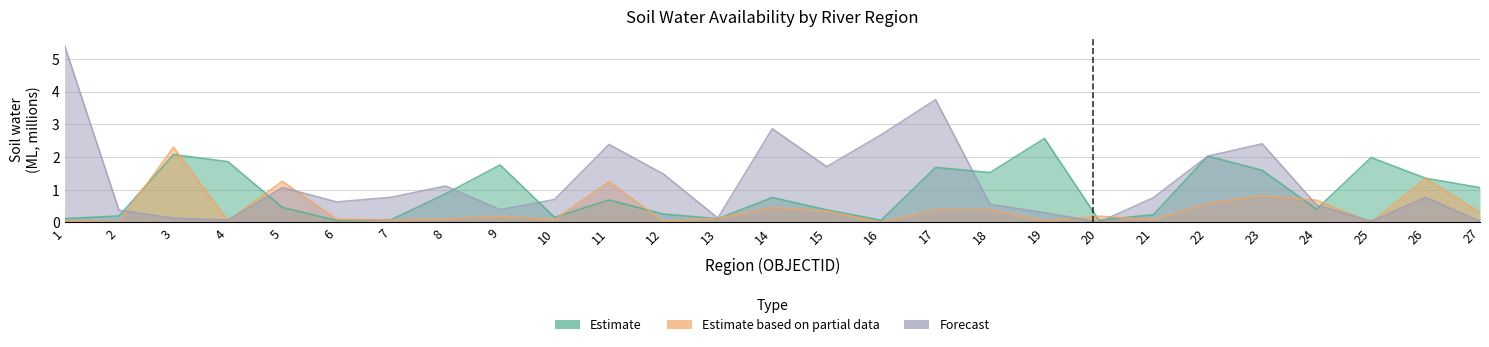

True or false: Estimate has more than 2 points higher than both neighbors.

True